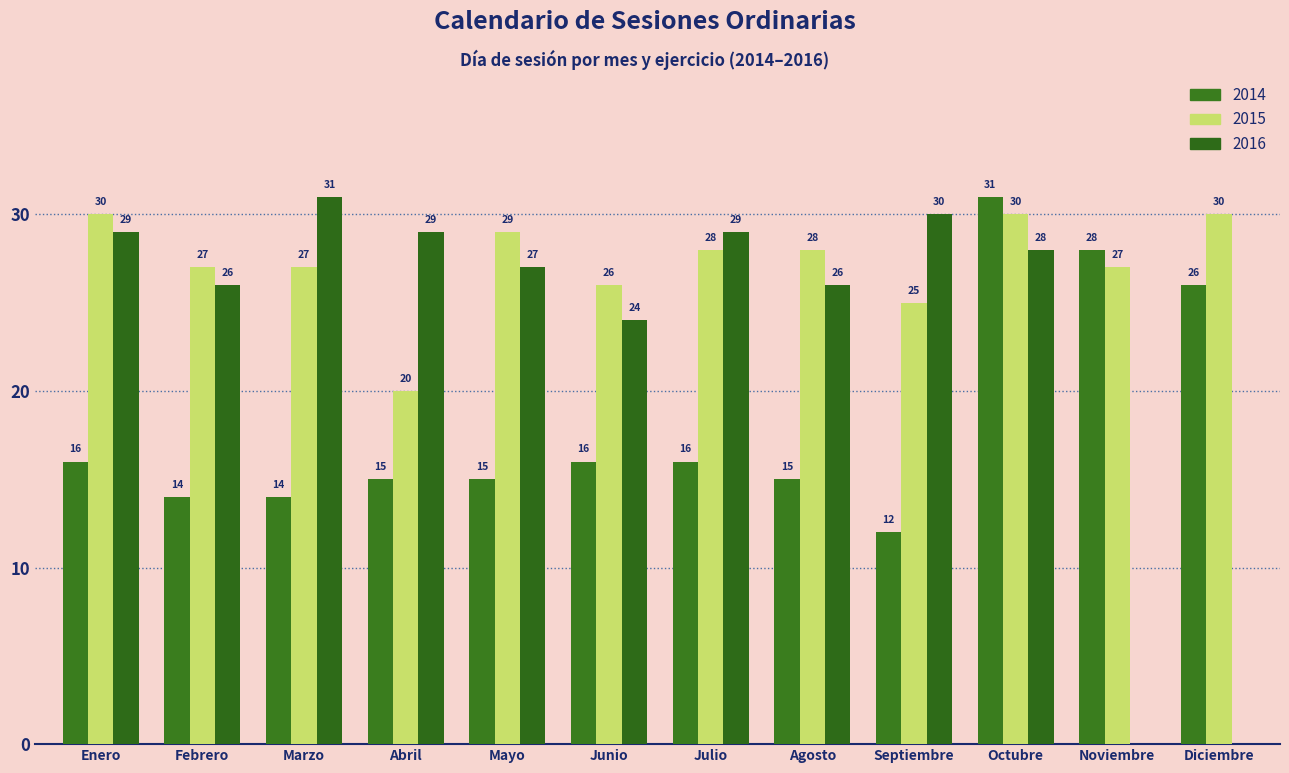

What is the total value across all series at Abril?

64